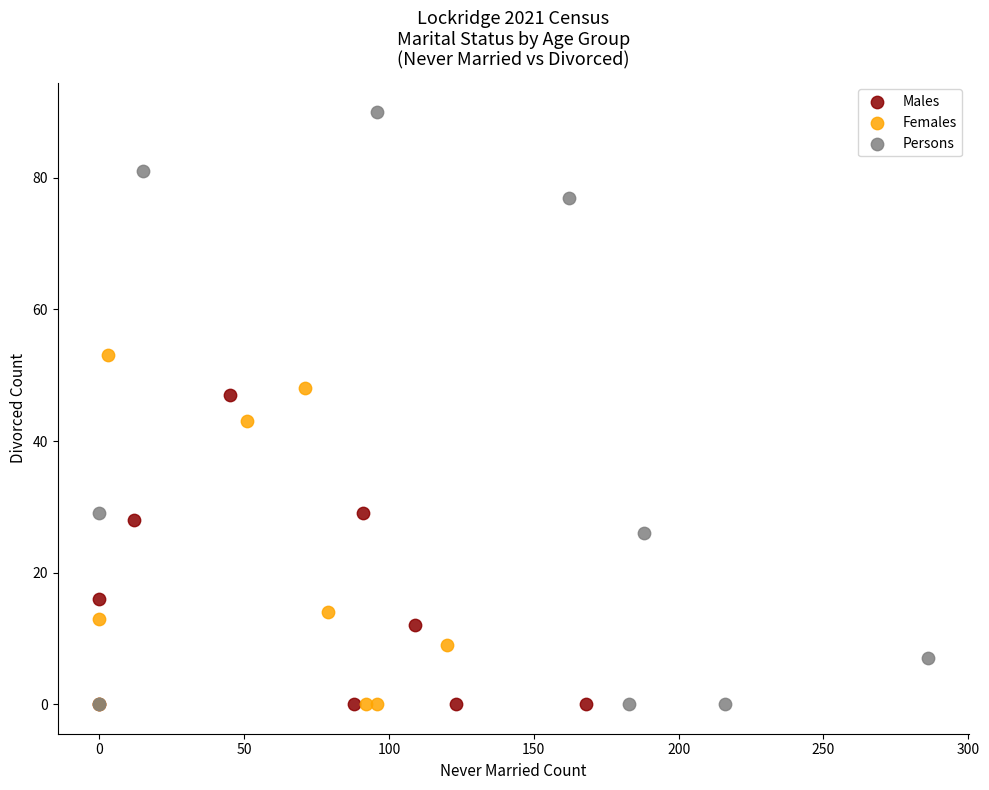

Which series has the widest spread of Y values?

Persons